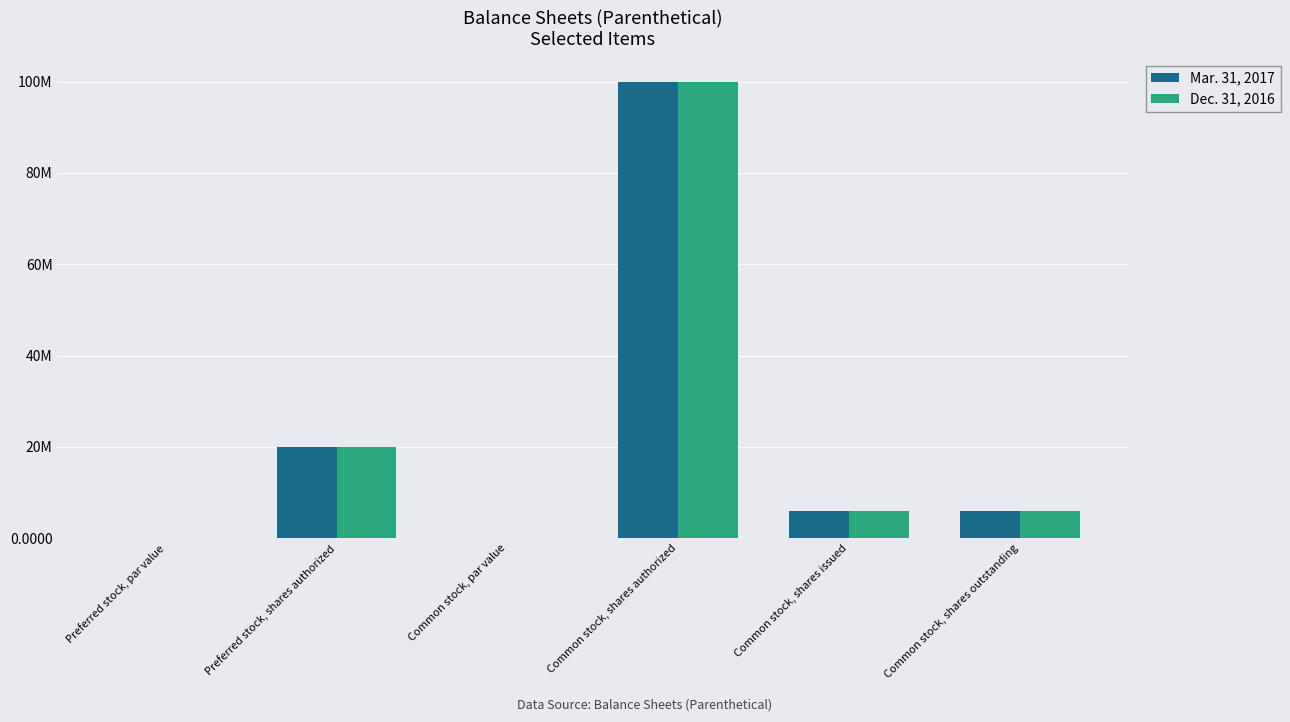

List the series in order of their peak value, lowest first.

Mar. 31, 2017, Dec. 31, 2016